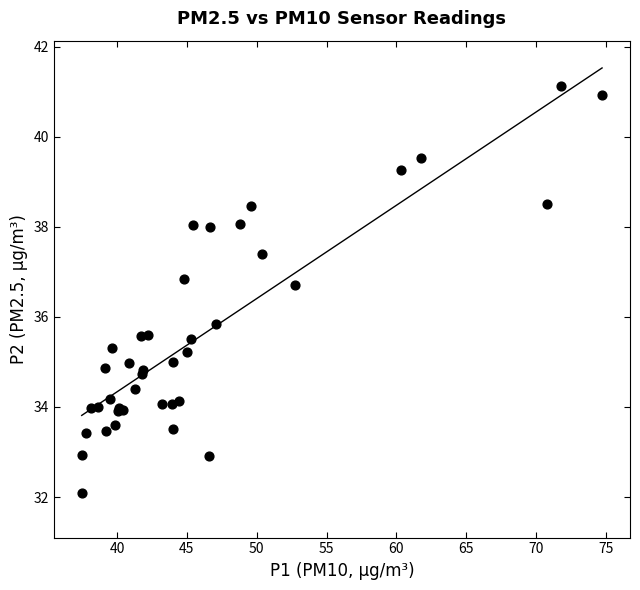

What Y value in the scatter plot is closest to 36?

35.8